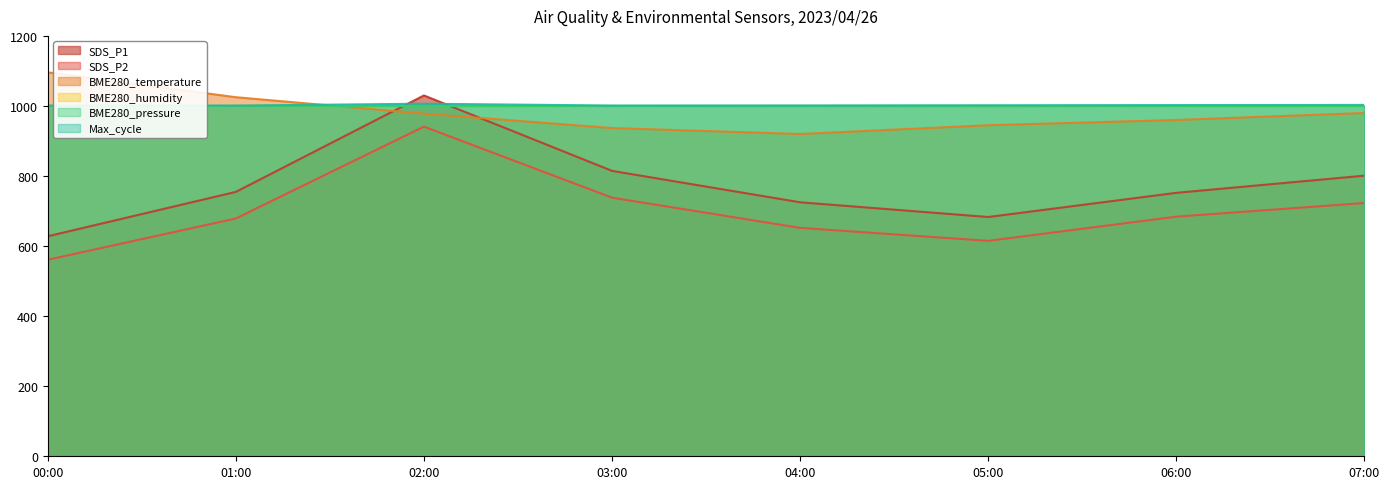

What is the highest value of the BME280_pressure series?

1000.3